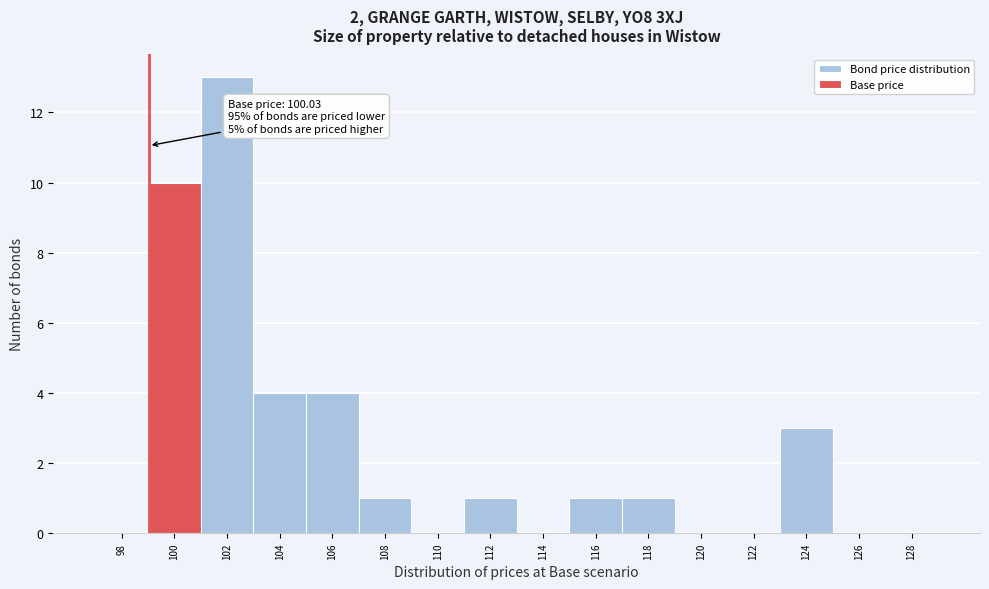

Reading left to right, transcribe all the data shown in this chart.

98=0	100=10	102=13	104=4	106=4	108=1	110=0	112=1	114=0	116=1	118=1	120=0	122=0	124=3	126=0	128=0